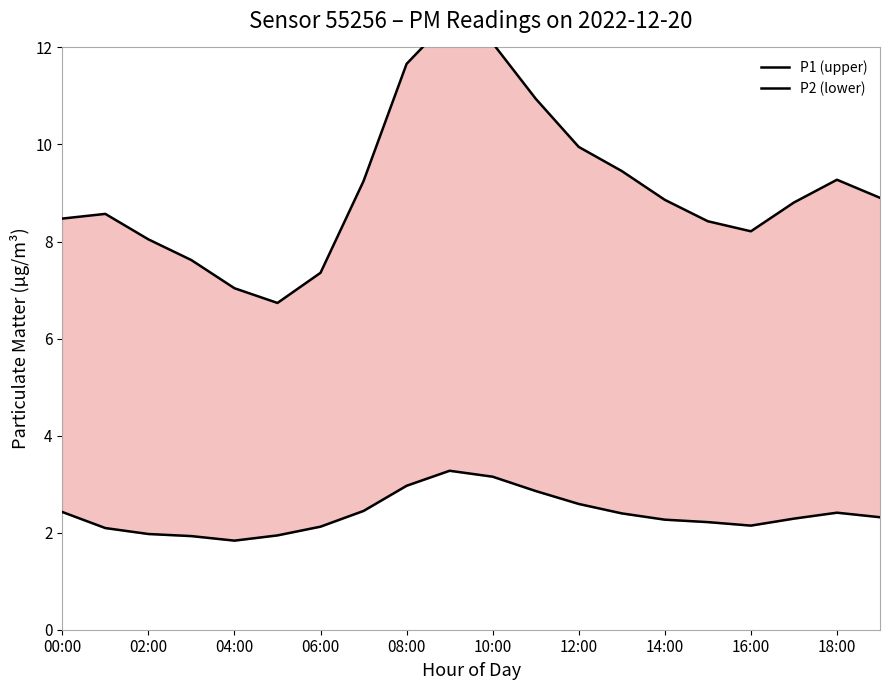

Between 02:00 and 12:00, which series saw the biggest shift?

P1 (upper)